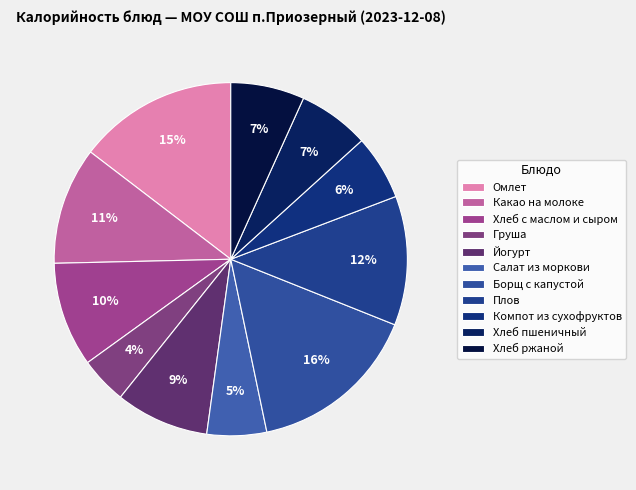

Approximately how many times larger is the value at Йогурт compared to Хлеб ржаной?

1.3